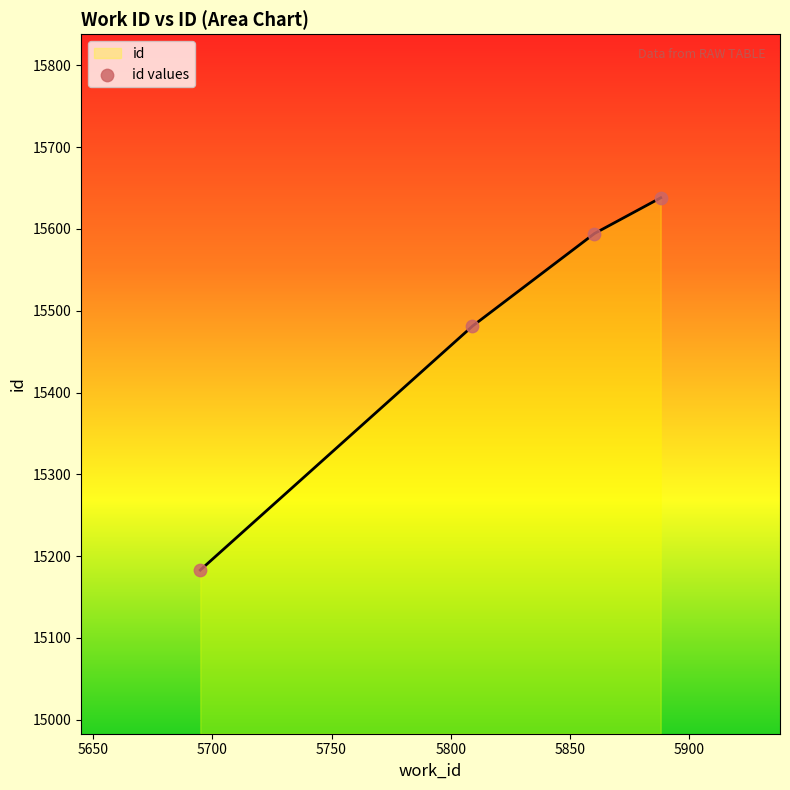

What is the change in value from 5860 to 5888?

+44